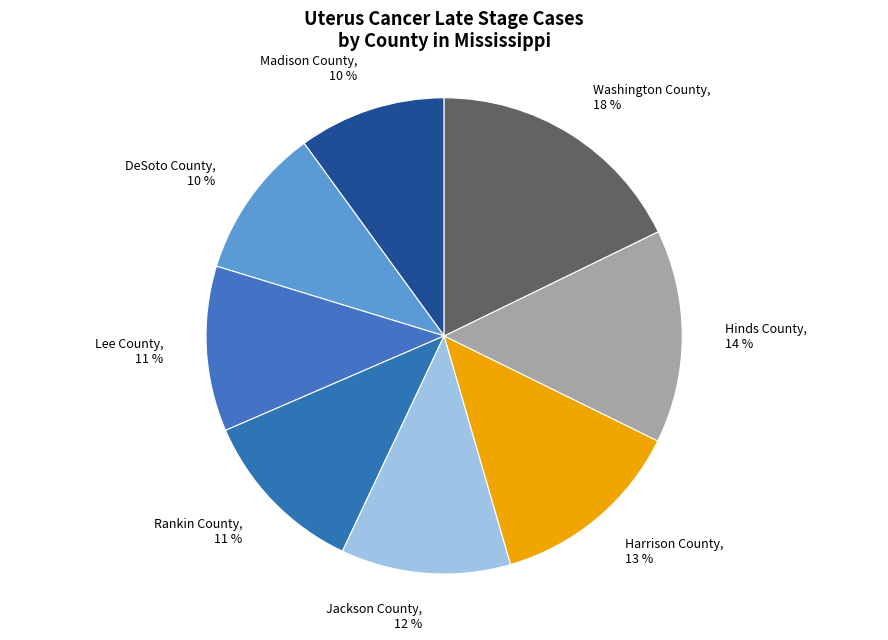

Combined, do Madison County and Harrison County account for over 50%?

No